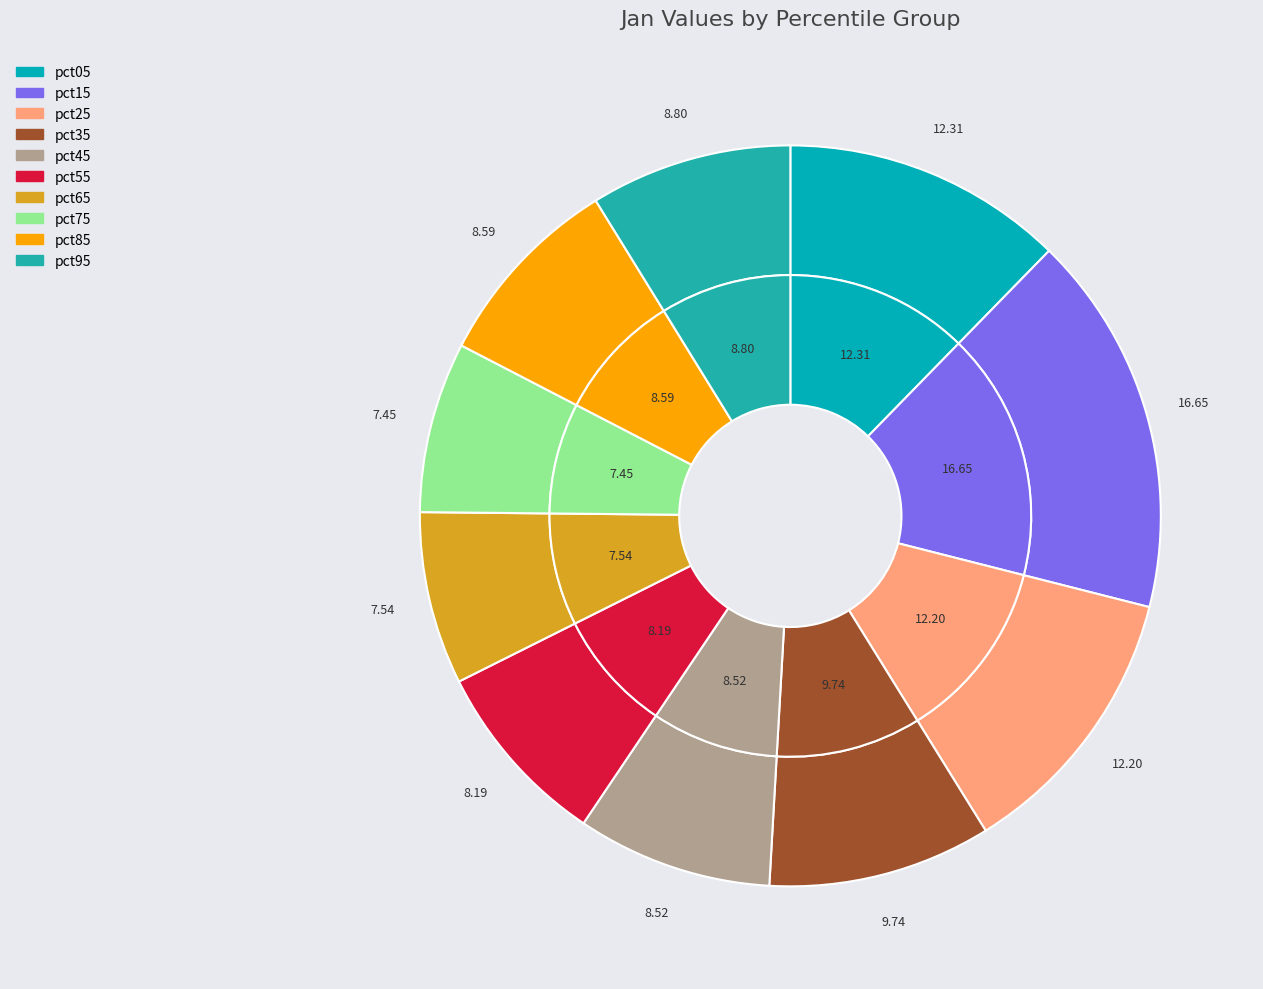

Does pct65 represent more than half of the total?

No